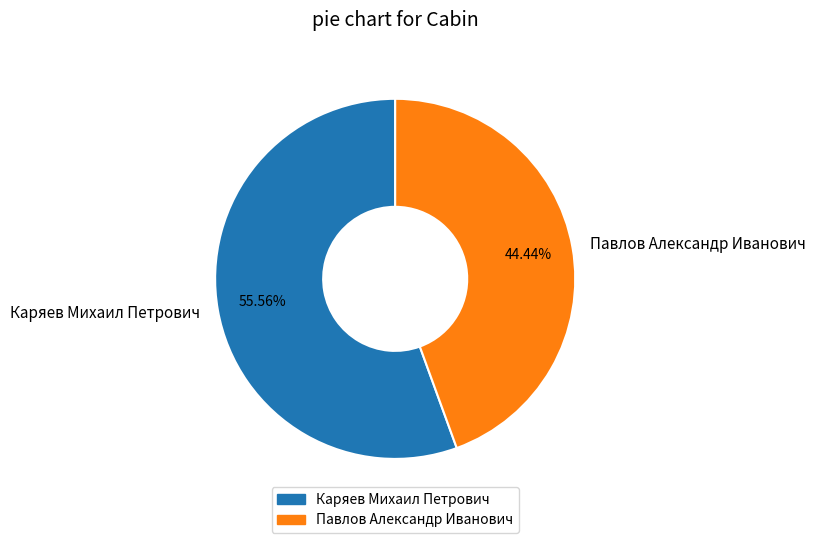

What percentage is NOT represented by Каряев Михаил Петрович?

44.4%